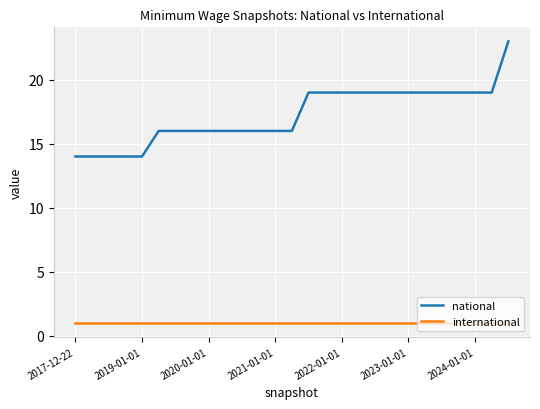

What is the maximum value shown in the chart?

23